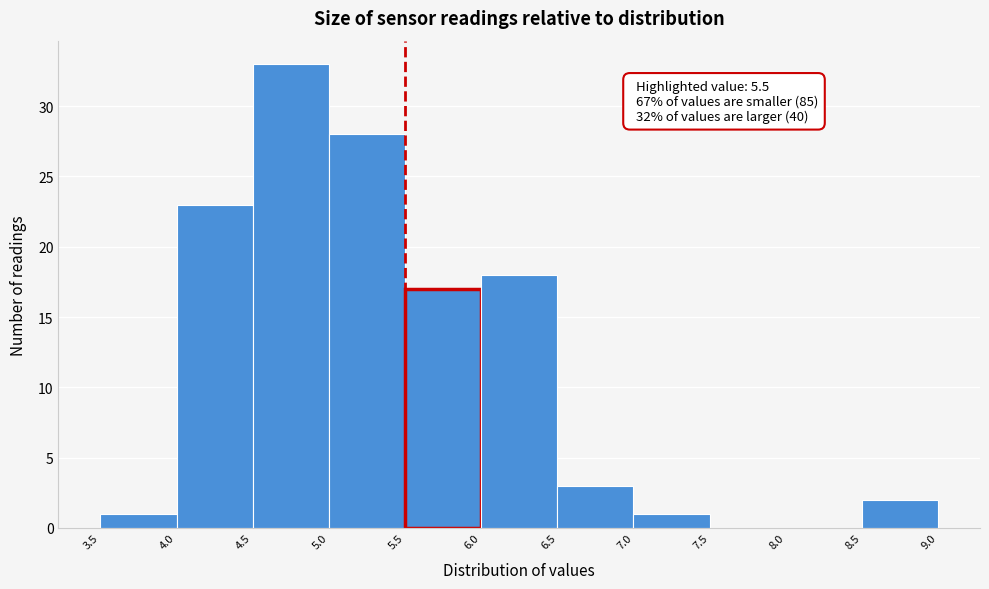

Which range on the x-axis has the tallest bar?

4.5 to 5.0